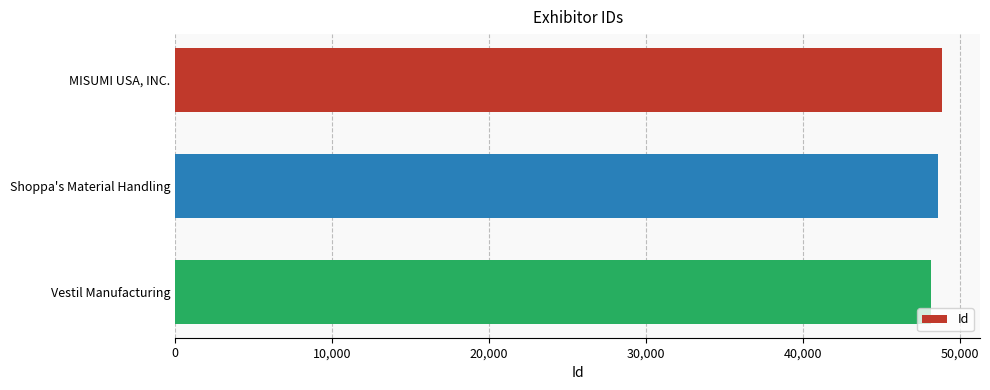

How many values are between 48137 and 48835?

3